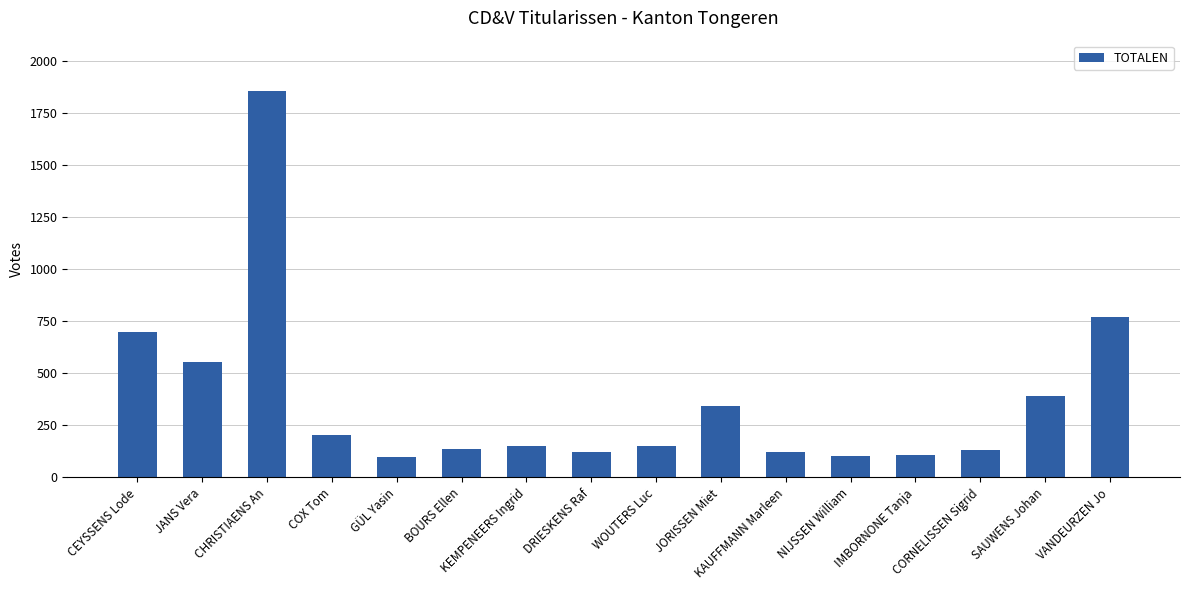

How many distinct data groups are displayed?

1